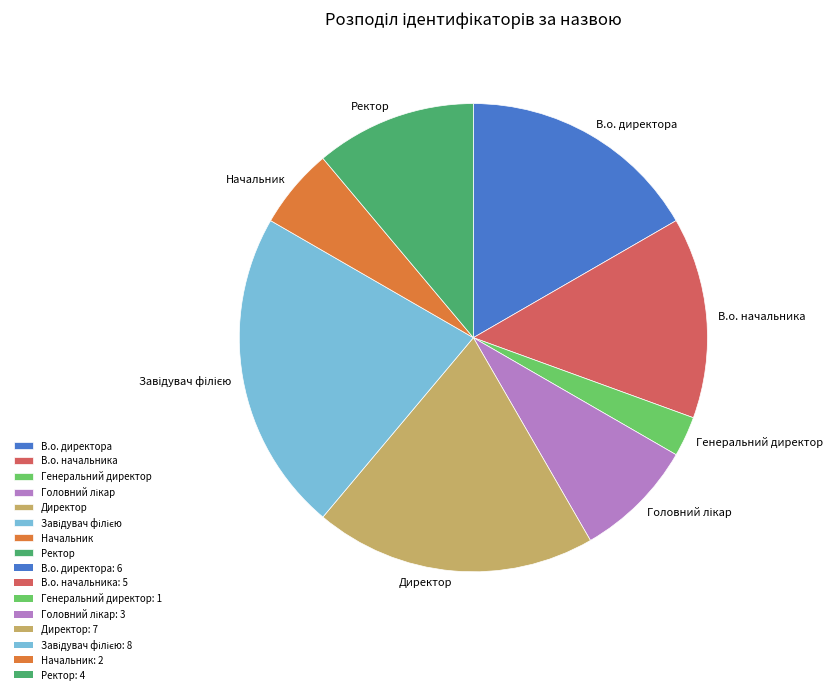

How many segments does this pie chart have?

8